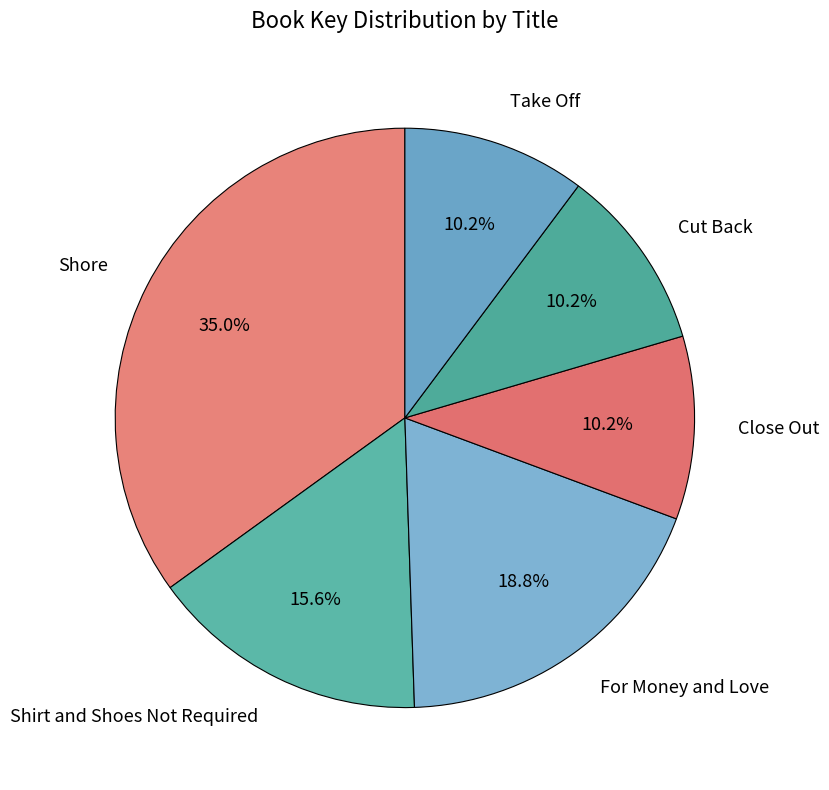

Is there any slice that represents more than half of the pie?

No